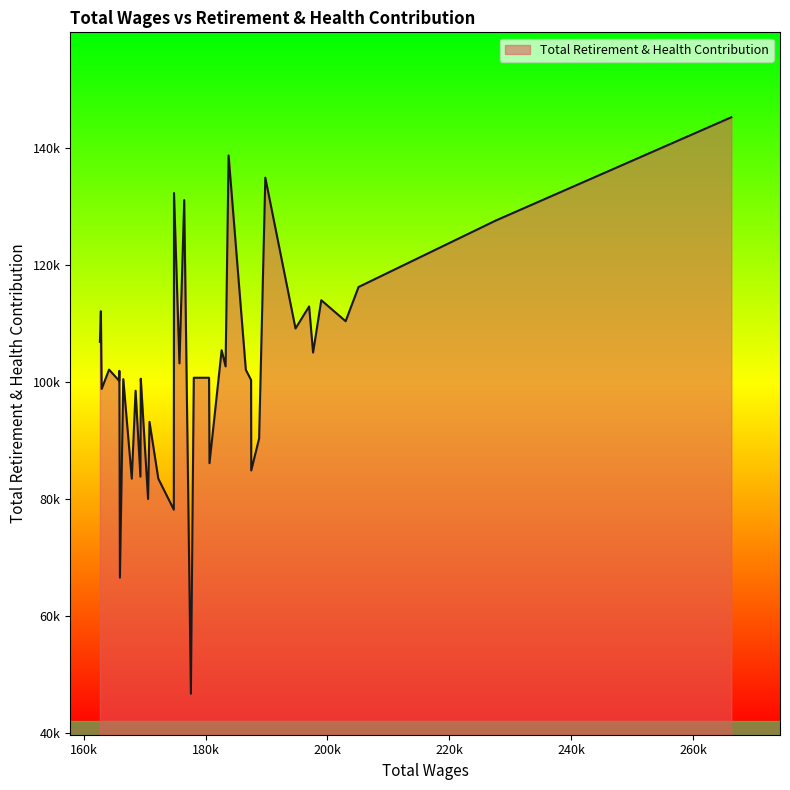

Is this an area chart (filled region under the line)?

Yes